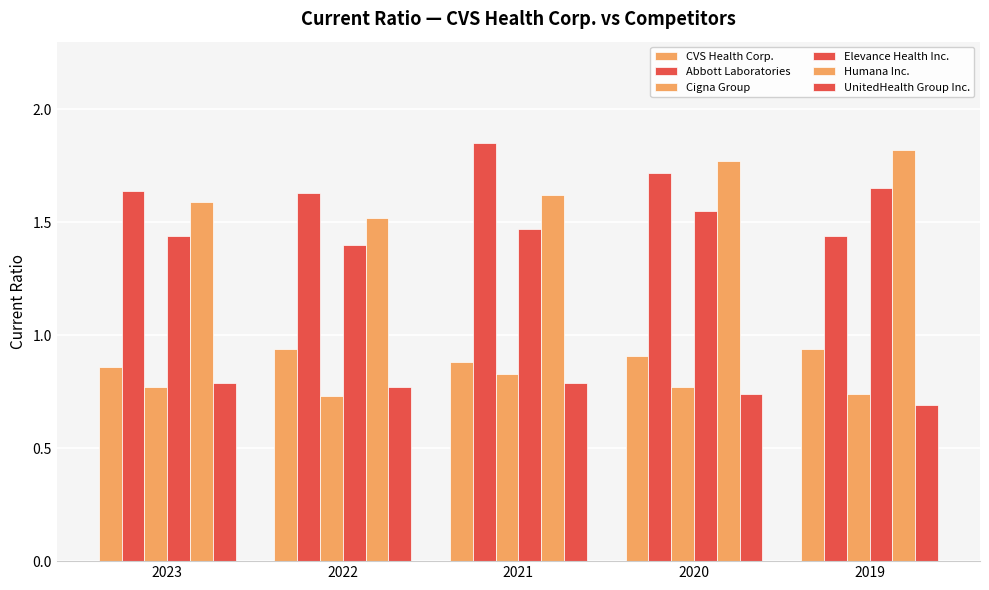

What is the highest value of the Humana Inc. series?

1.8